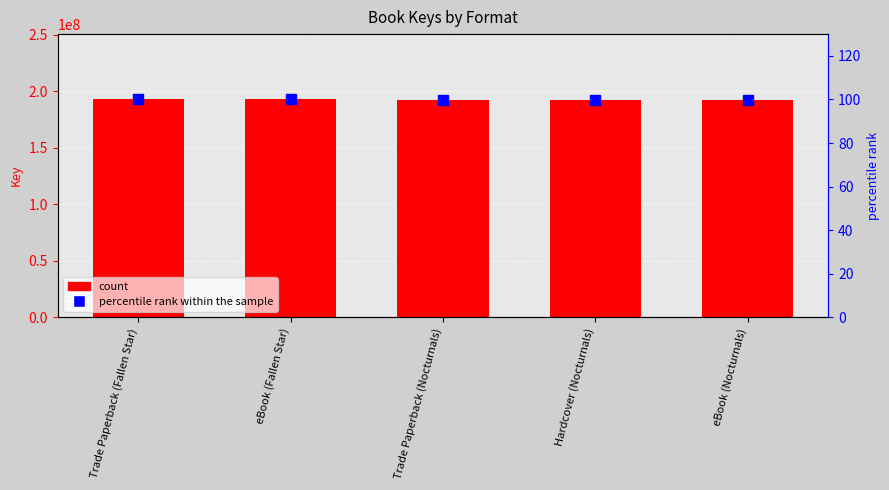

Which series changed the most between Trade Paperback (Nocturnals) and eBook (Nocturnals)?

Key